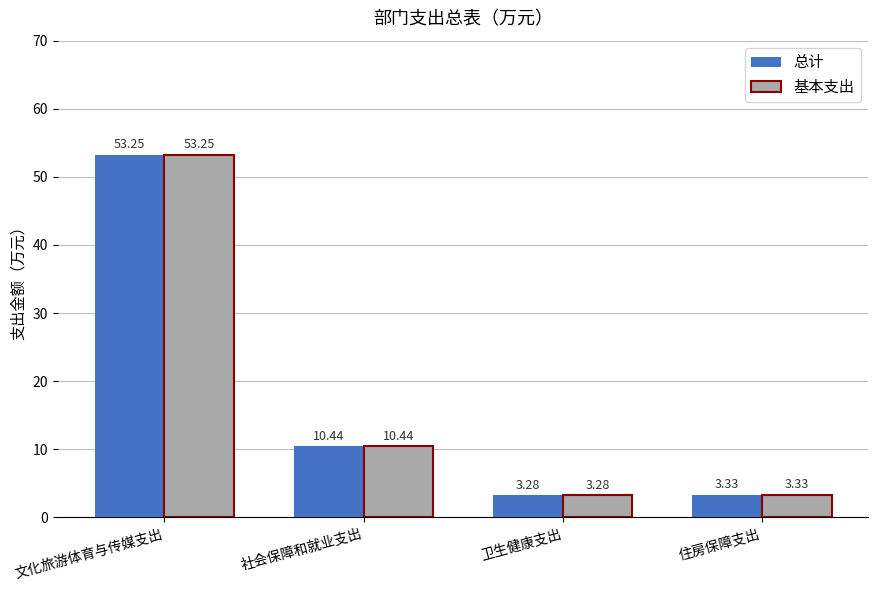

Rank the categories by 基本支出 value from lowest to highest.

卫生健康支出, 住房保障支出, 社会保障和就业支出, 文化旅游体育与传媒支出